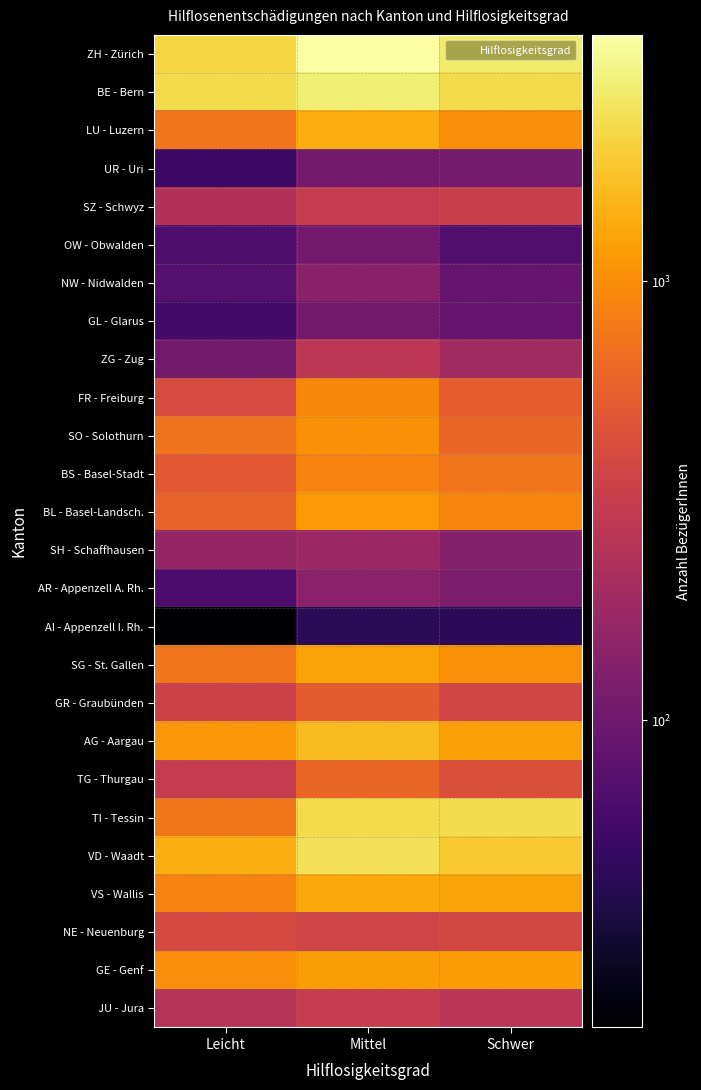

What is the total value across all series at Leicht?

15387